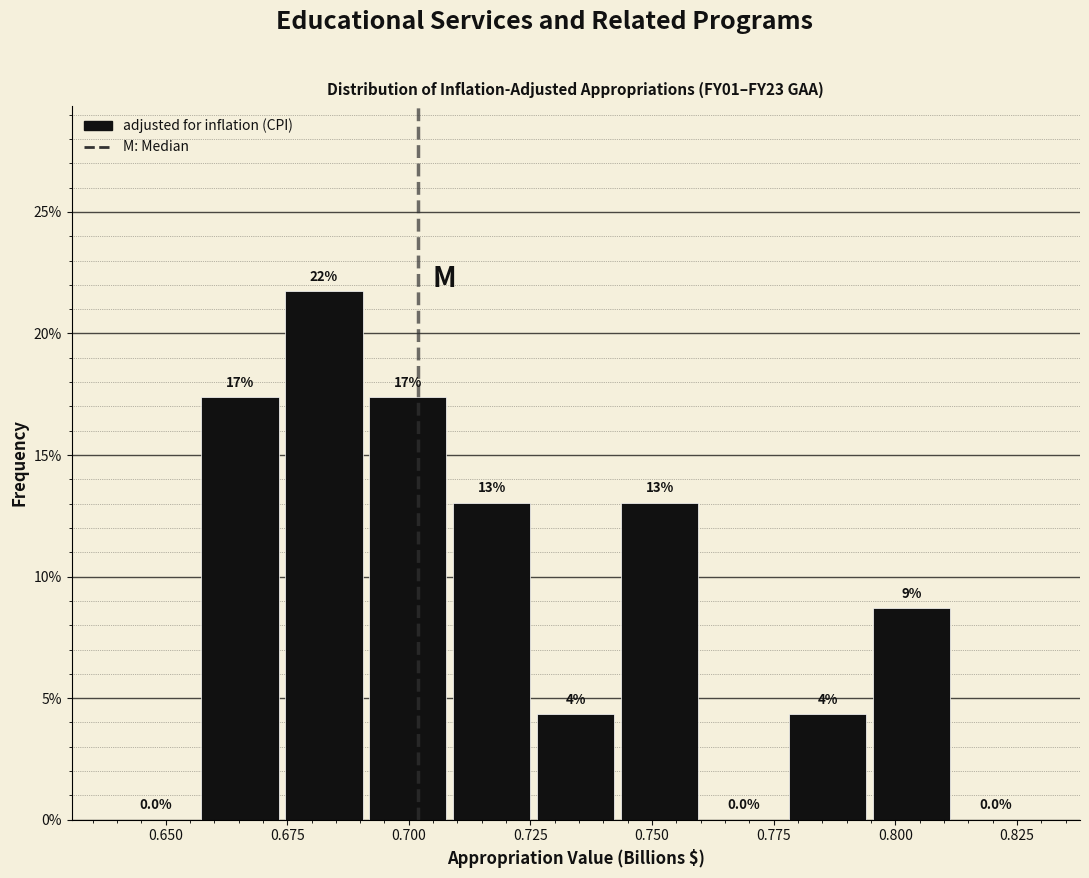

Read against the x-axis, roughly where is the centre of the tallest bar?

0.685